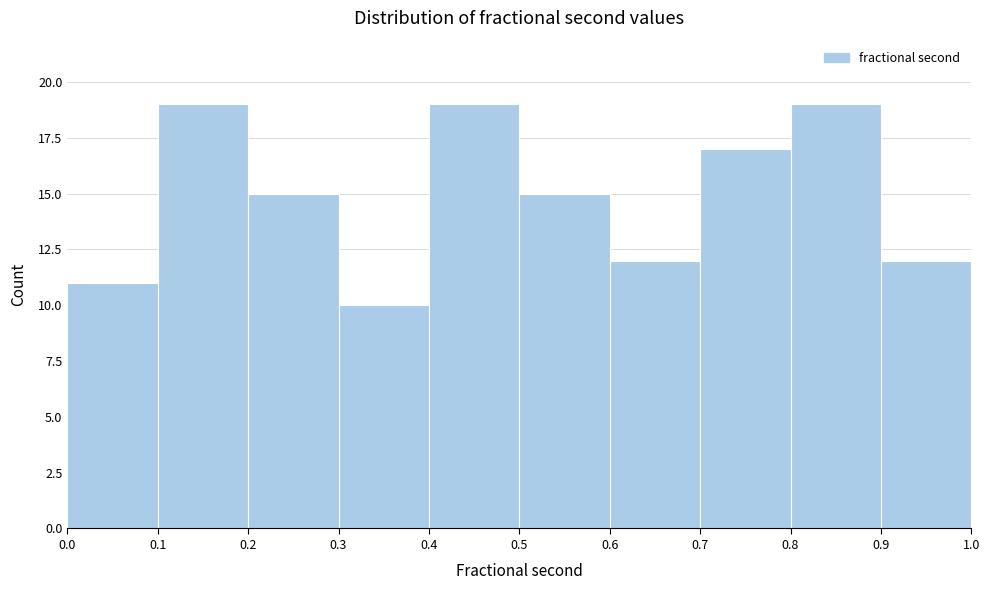

Reading left to right, transcribe this chart: for each bar, give the range it covers on the x-axis and its height. The values are not printed on the chart, so give them approximately, as read against the axis.

0.0 to 0.1: 11
0.1 to 0.2: 19
0.2 to 0.3: 15
0.3 to 0.4: 10
0.4 to 0.5: 19
0.5 to 0.6: 15
0.6 to 0.7: 12
0.7 to 0.8: 17
0.8 to 0.9: 19
0.9 to 1.0: 12